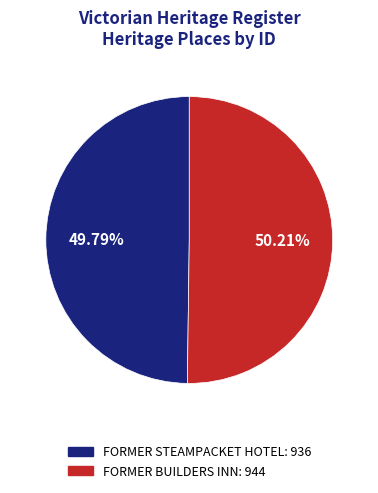

Is there any slice that represents more than half of the pie?

Yes